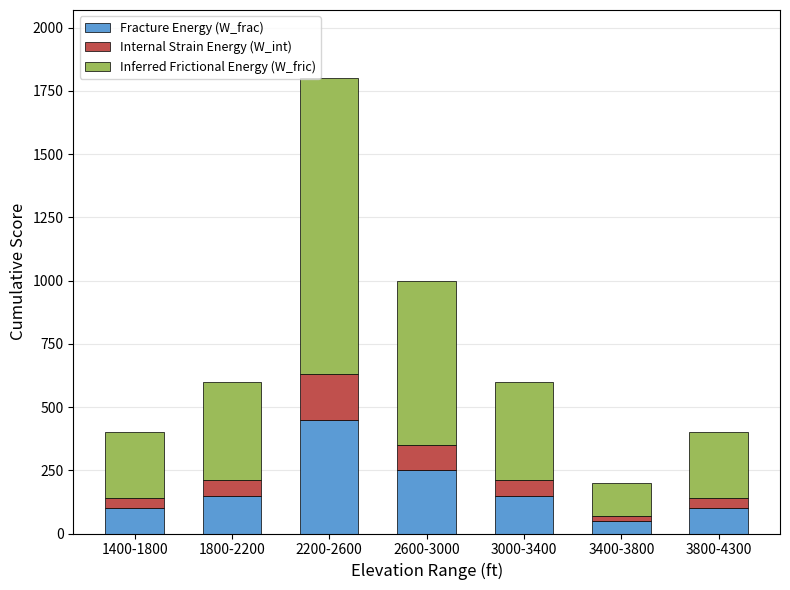

Which category has the lowest value in the Fracture Energy (W_frac) series?

3400-3800